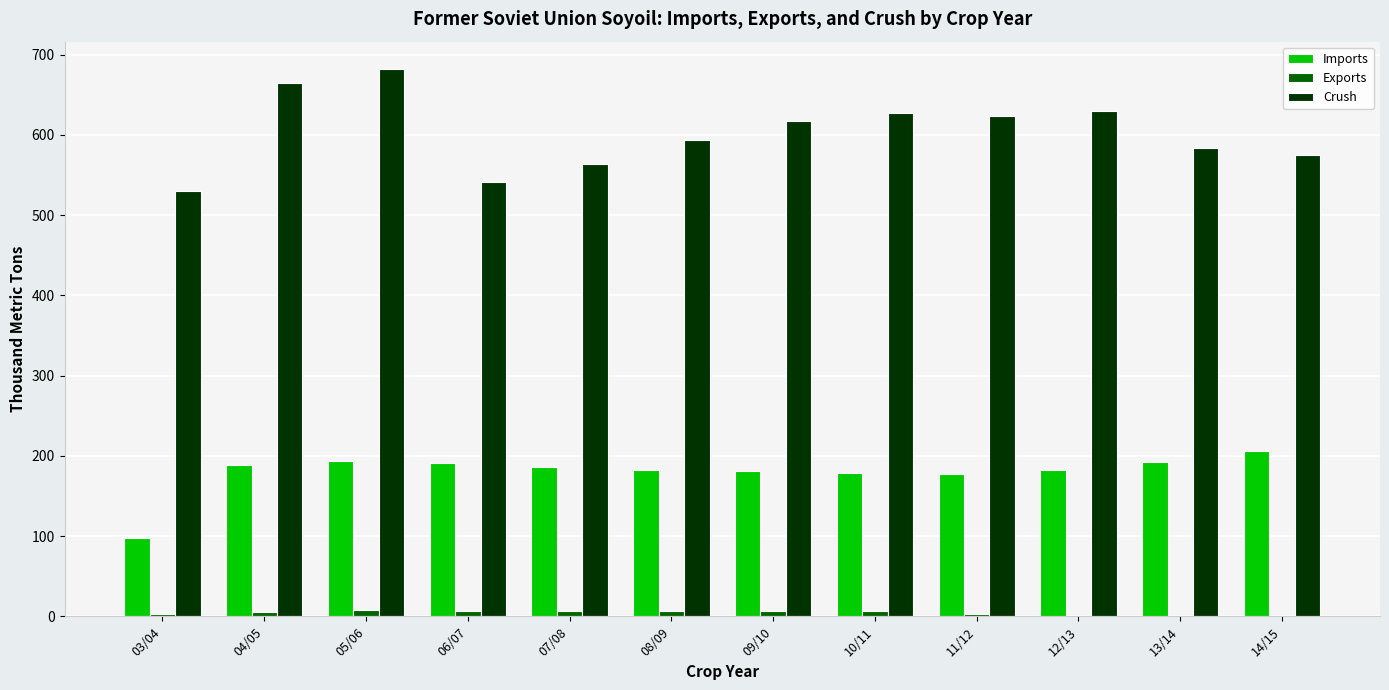

Which label corresponds to the largest value in the chart?

05/06